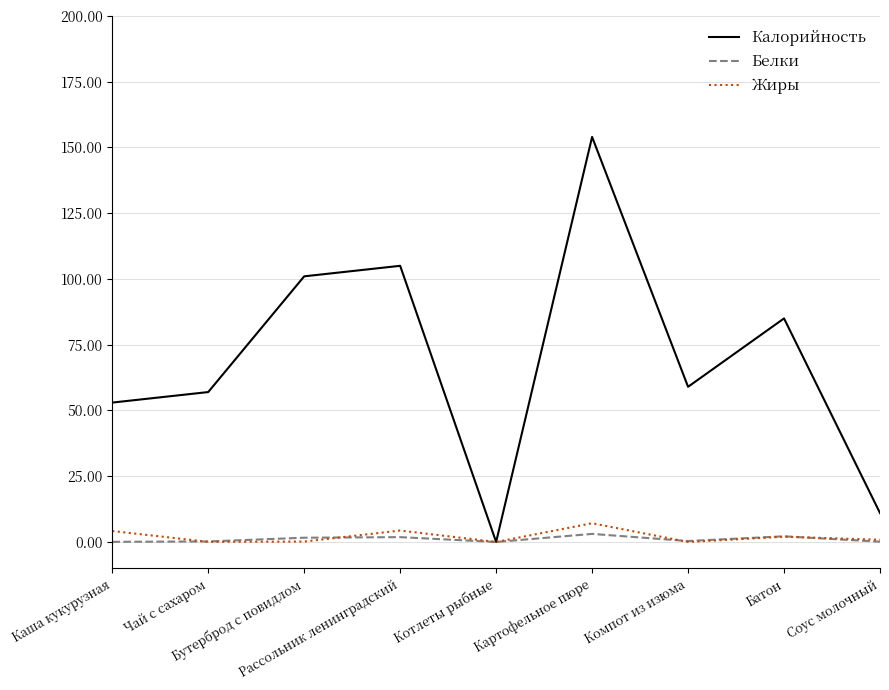

Rank the series by their maximum value, from lowest to highest.

Белки, Жиры, Калорийность